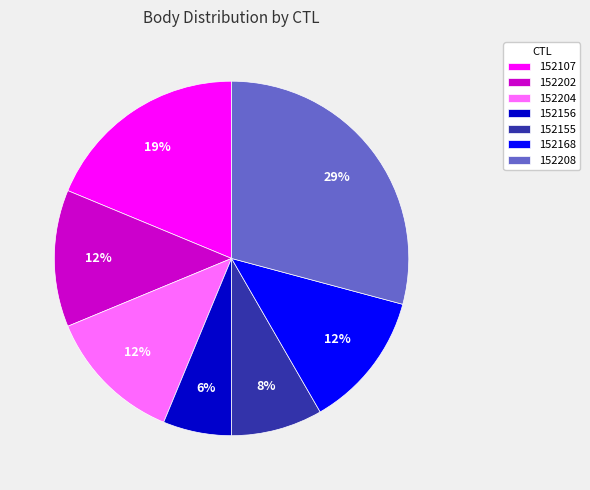

Do 152107 and 152168 together represent more than half of the pie?

No